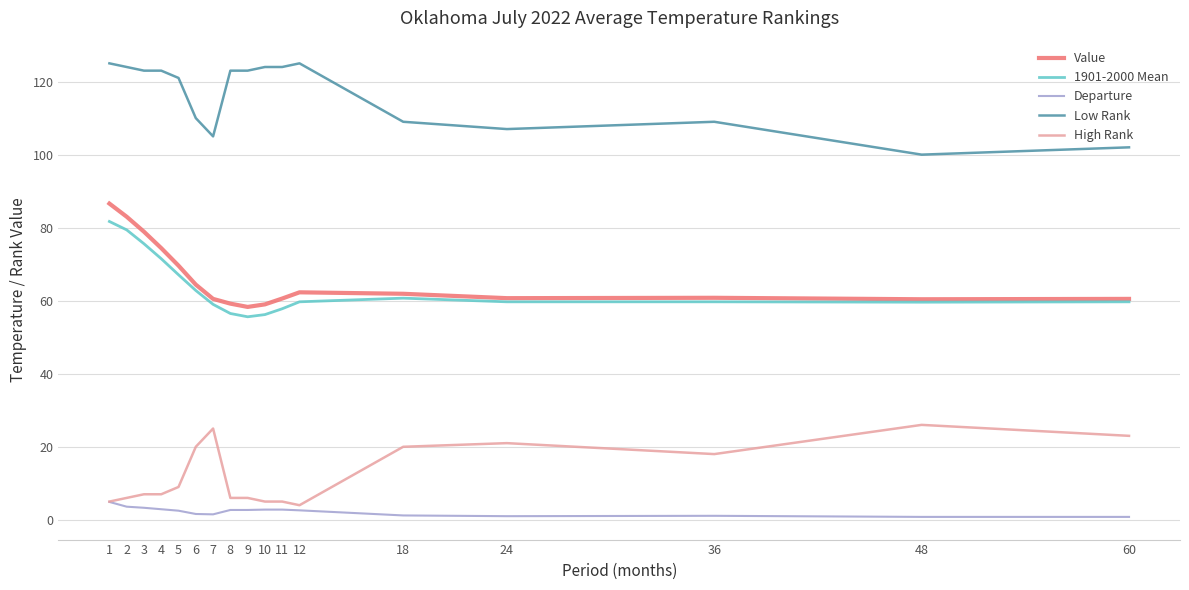

True or false: Low Rank and Departure intersect in this chart.

False